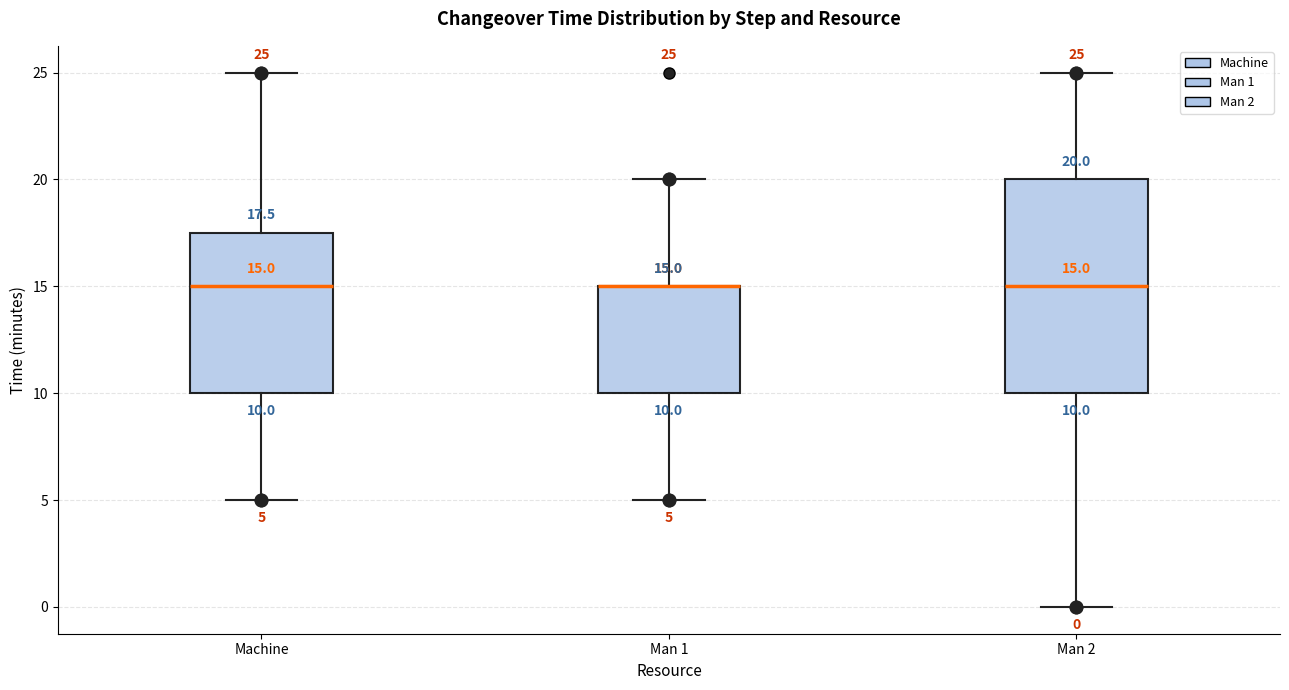

Which box is the tallest, from its lower edge to its upper edge?

Man 2